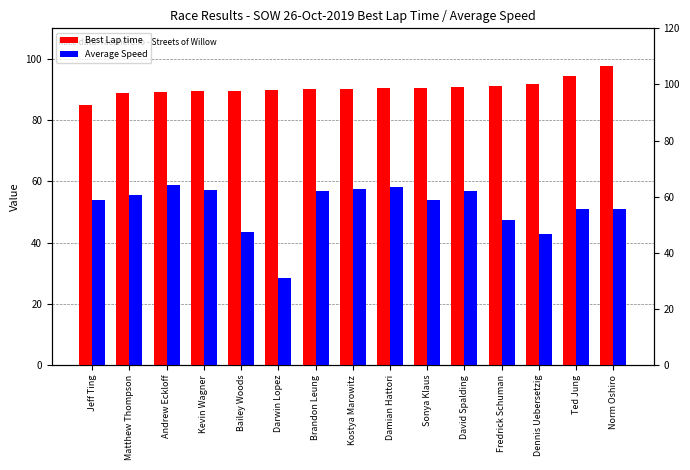

At how many categories does at least one series exceed 37?

15